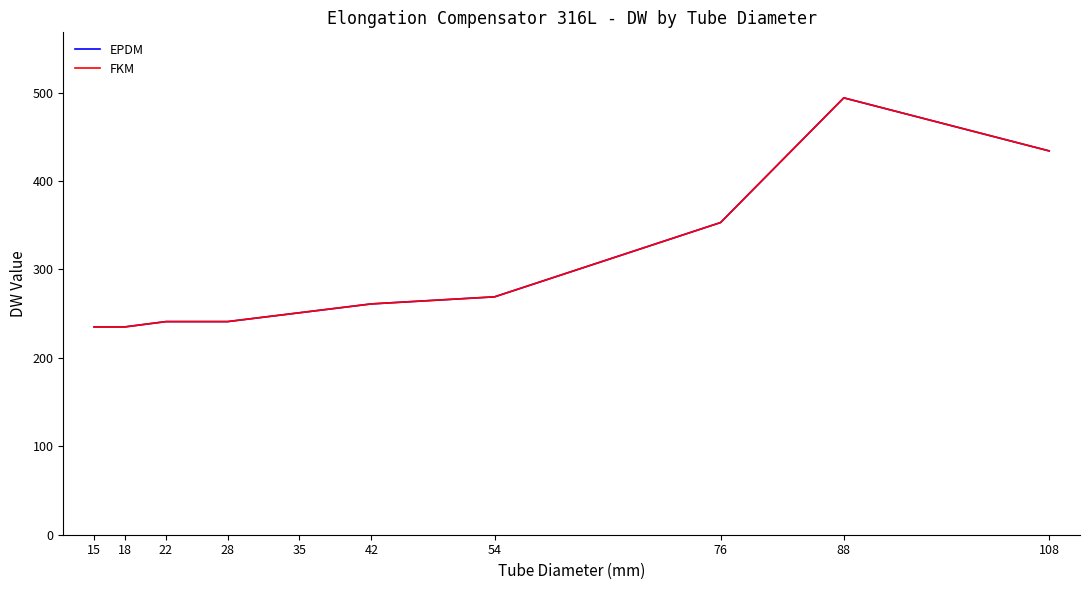

What is the difference between the FKM values at 35 and 28?

10